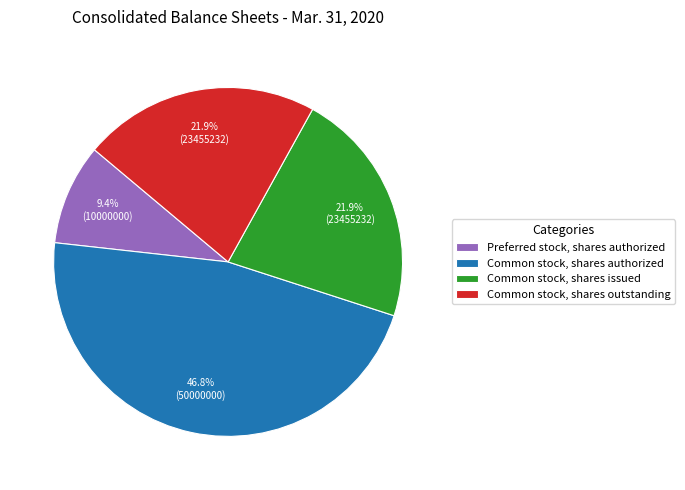

Does Common stock, shares outstanding represent more than half of the total?

No